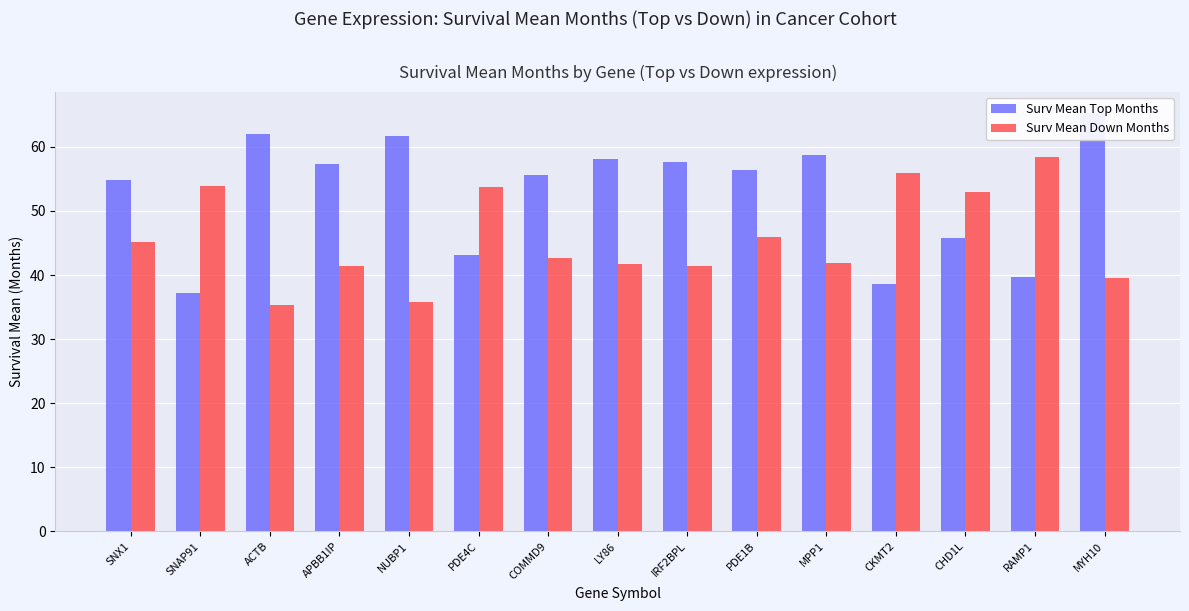

The Surv Mean Down Months series shows 93.2 at SNAP91. True or false?

False